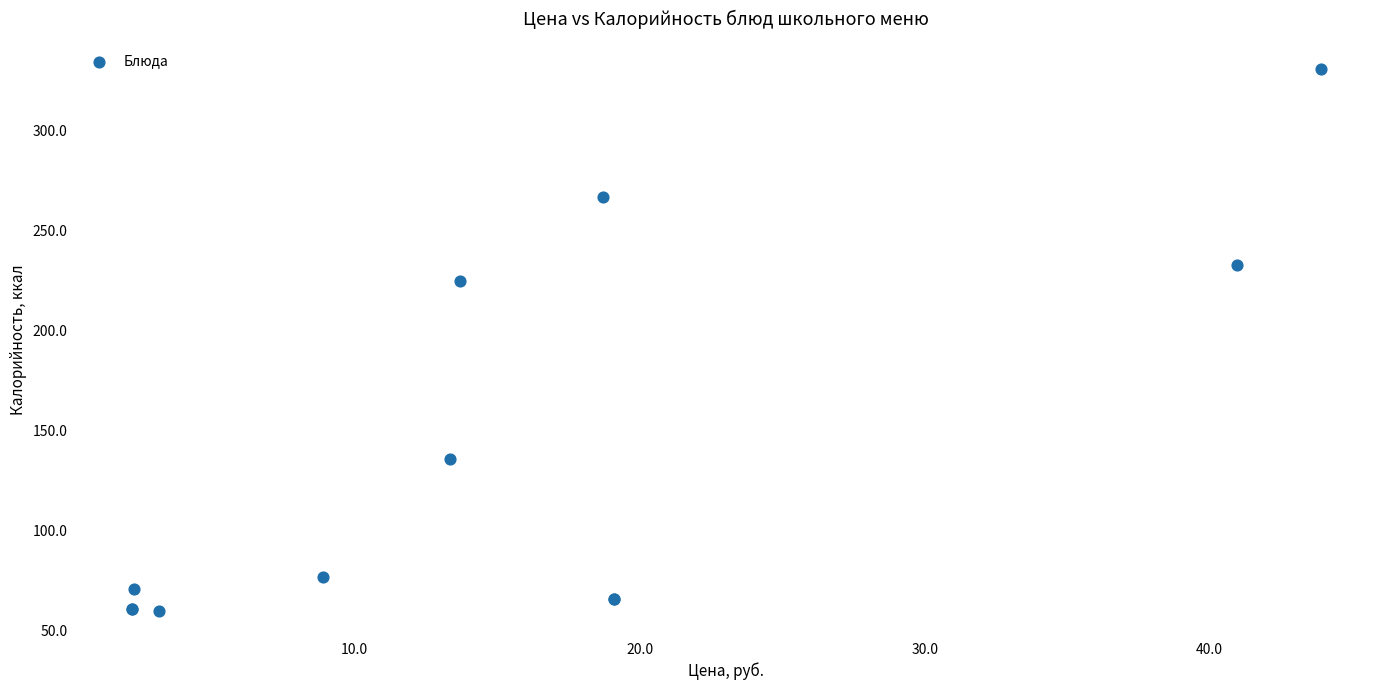

What Y value in the scatter plot is closest to 195?

225